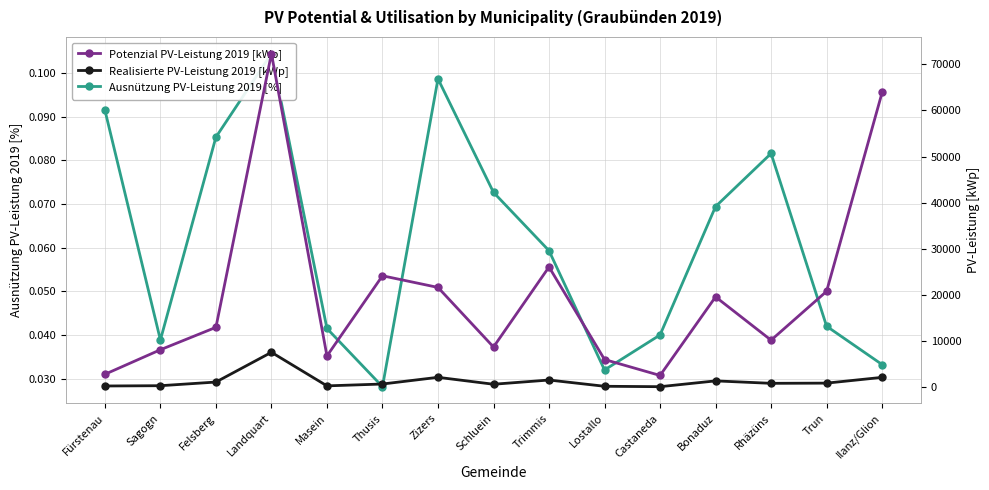

At which category is the sum across all series the highest?

Landquart